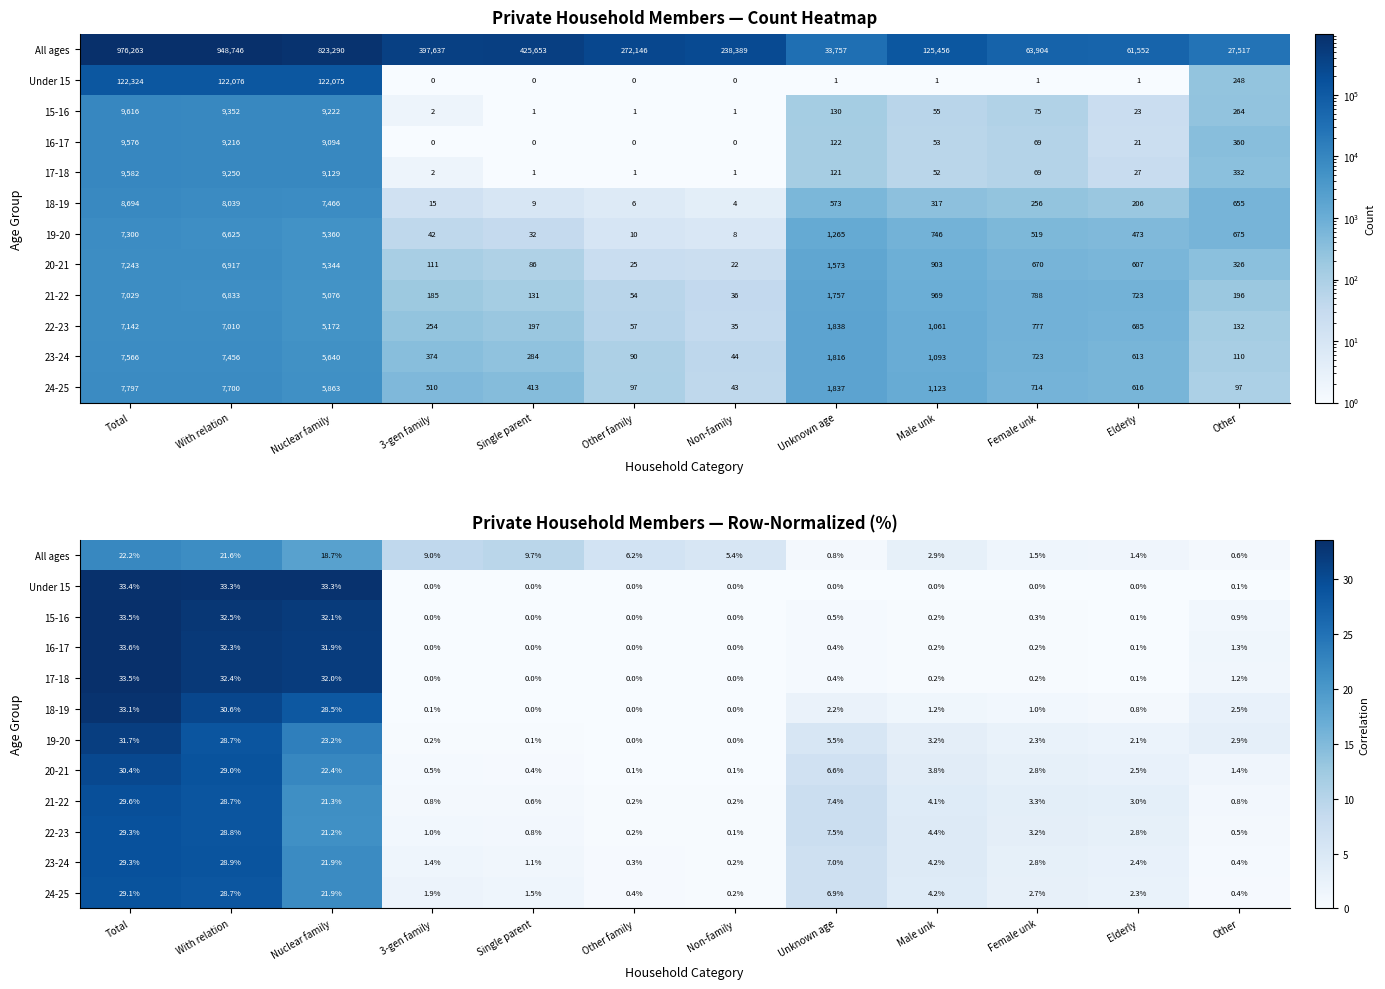

Read the 16-17 value at Nuclear family.

31.9